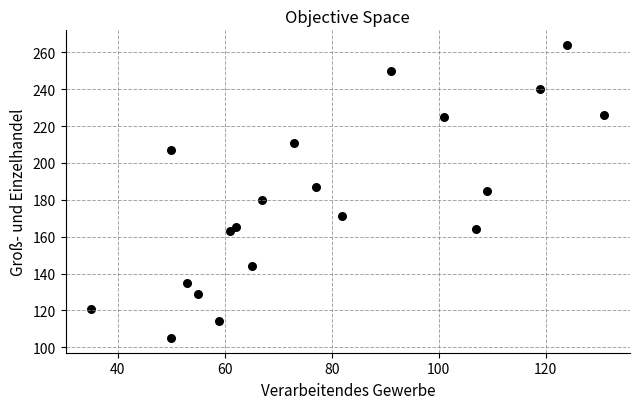

What is the range of Y values (max minus min)?

159